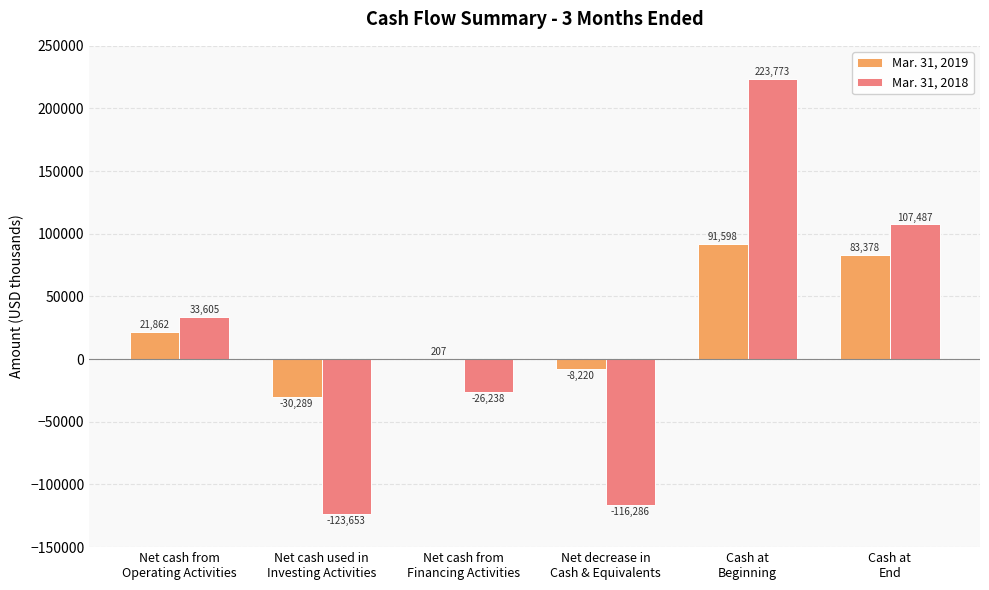

Between Net cash from
Operating Activities and Net cash used in
Investing Activities, which series saw the biggest shift?

Mar. 31, 2018